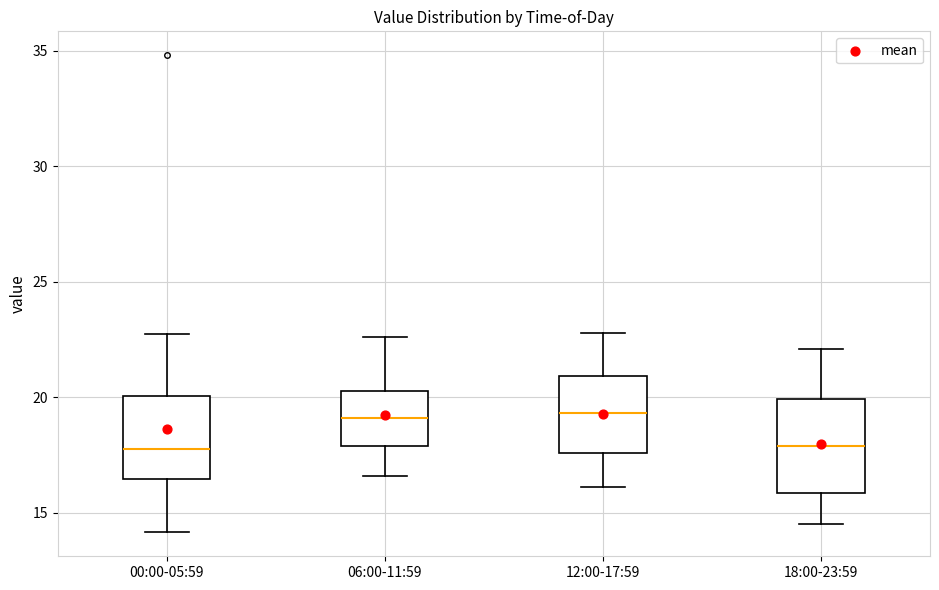

Reading left to right, read every box against the y-axis: the position of its median line, the range the box covers, and the ends of its whiskers. The values are not printed on the chart, so give them approximately, as read against the axis.

00:00-05:59: median 18.0, box 16.5 to 20.0, whiskers 14.0 to 22.5
06:00-11:59: median 19.0, box 18.0 to 20.5, whiskers 16.5 to 22.5
12:00-17:59: median 19.5, box 17.5 to 21.0, whiskers 16.0 to 23.0
18:00-23:59: median 18.0, box 16.0 to 20.0, whiskers 14.5 to 22.0